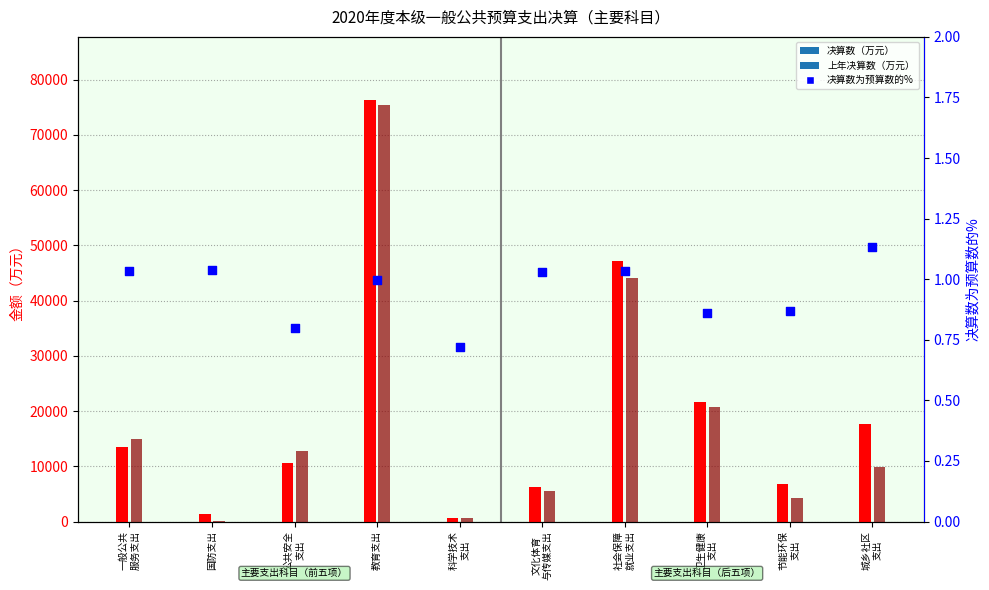

Which series reaches the minimum Y coordinate?

决算数为预算数的%